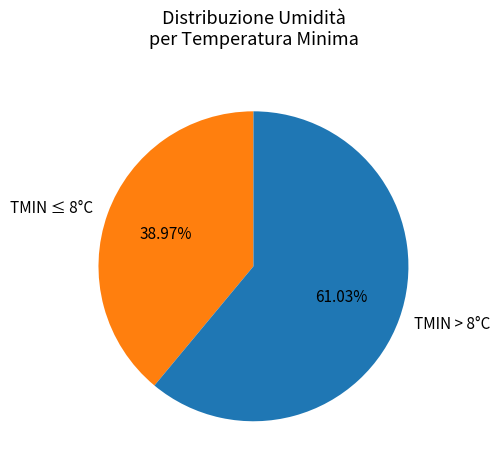

Does TMIN > 8°C represent more than half of the total?

Yes